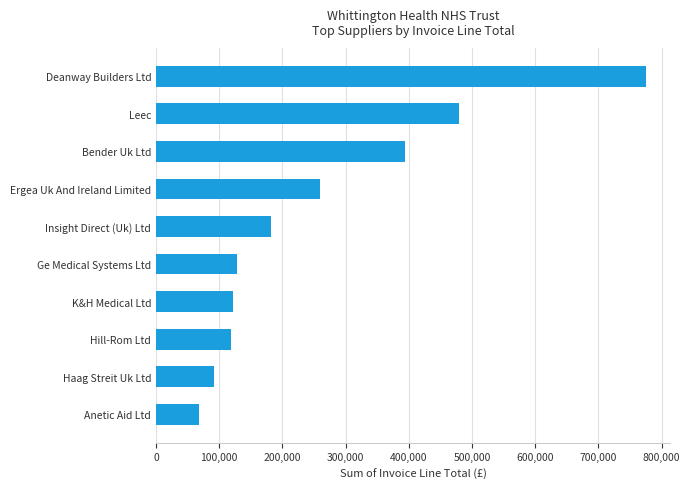

What is the change in value from Hill-Rom Ltd to Deanway Builders Ltd?

+655711.2